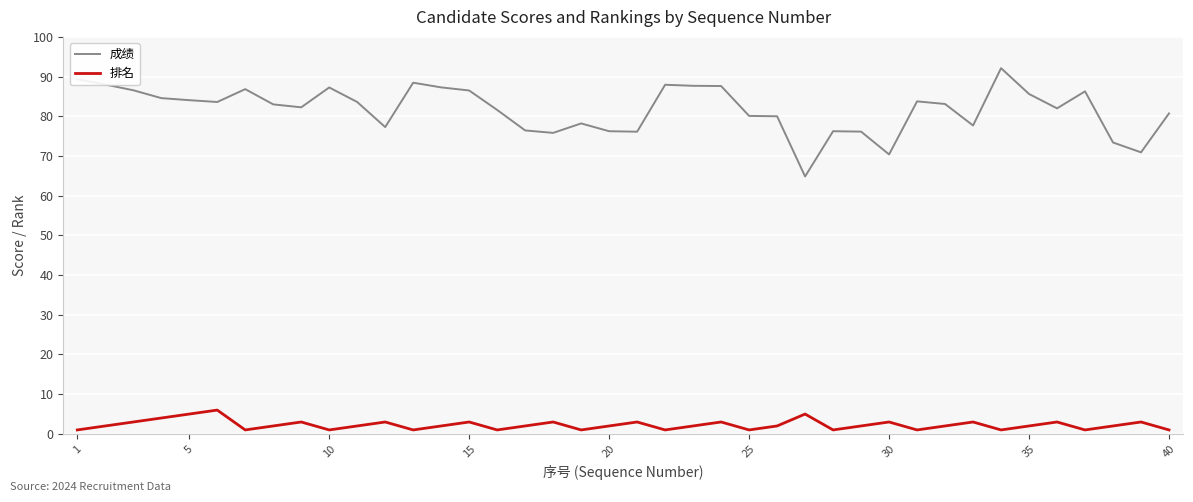

What is the difference between the maximum and minimum values in the 排名 series?

5.0